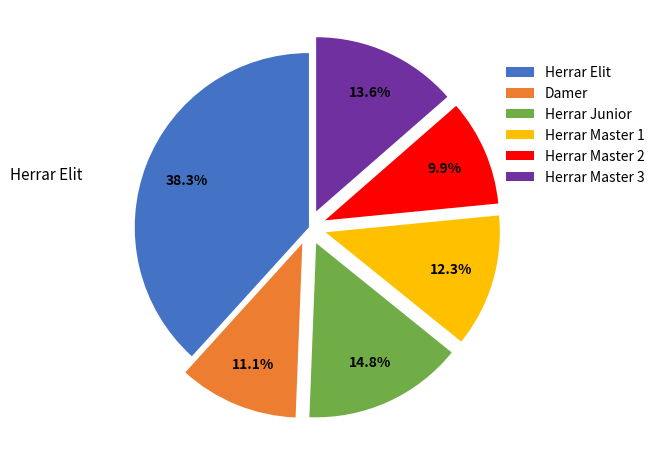

Which category has the smallest portion of the pie?

Herrar Master 2